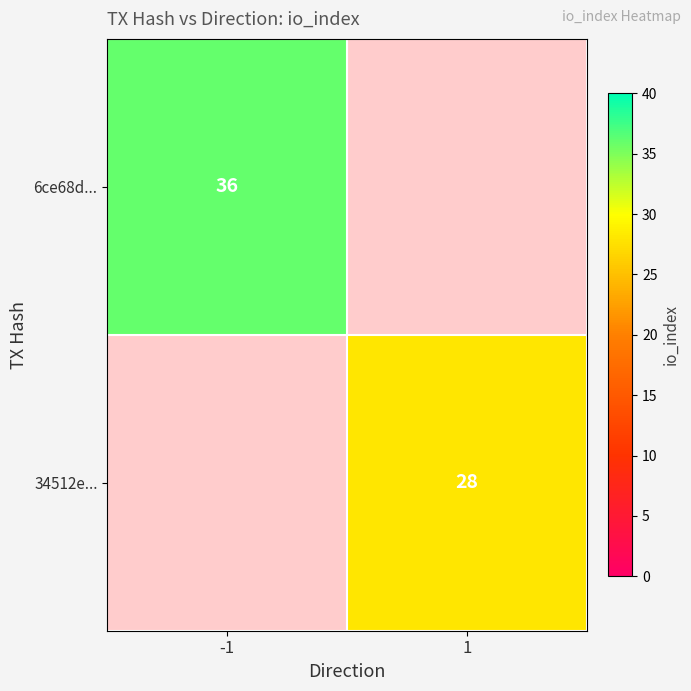

True or false: 6ce68d... has a value of 11 at -1.

False